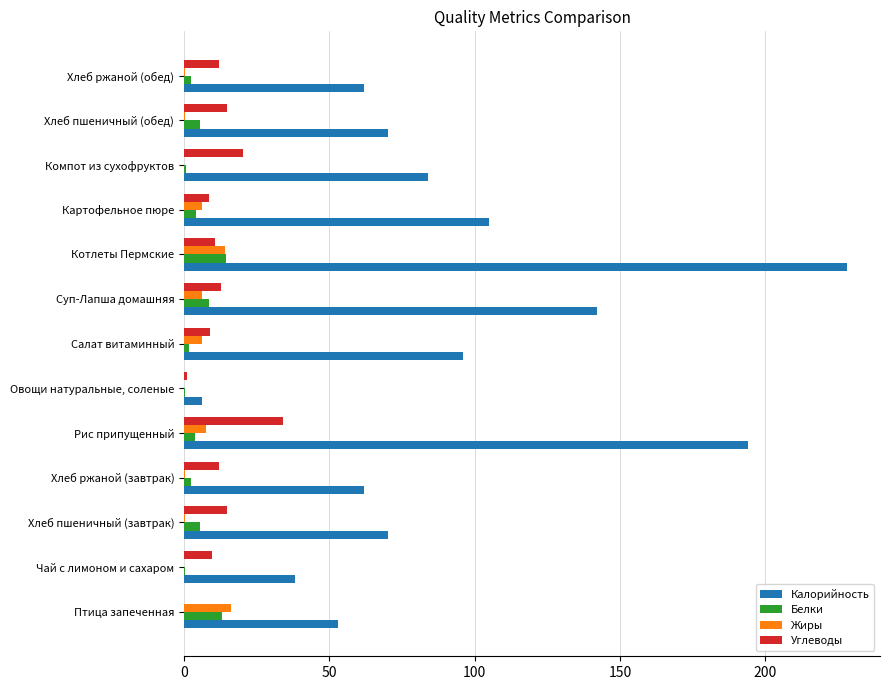

Is it true that Жиры equals 6.3 at Суп-Лапша домашняя?

True